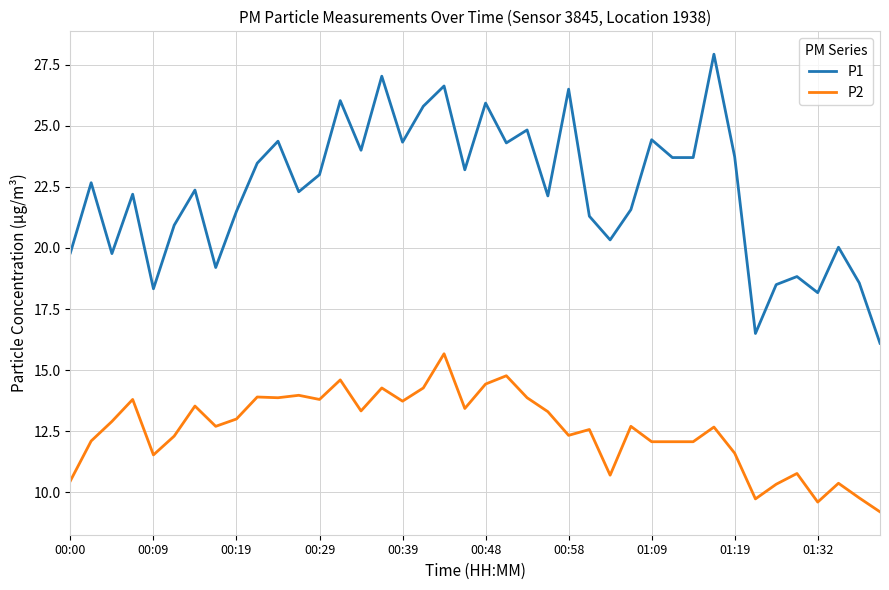

What is the maximum value for P1?

27.9